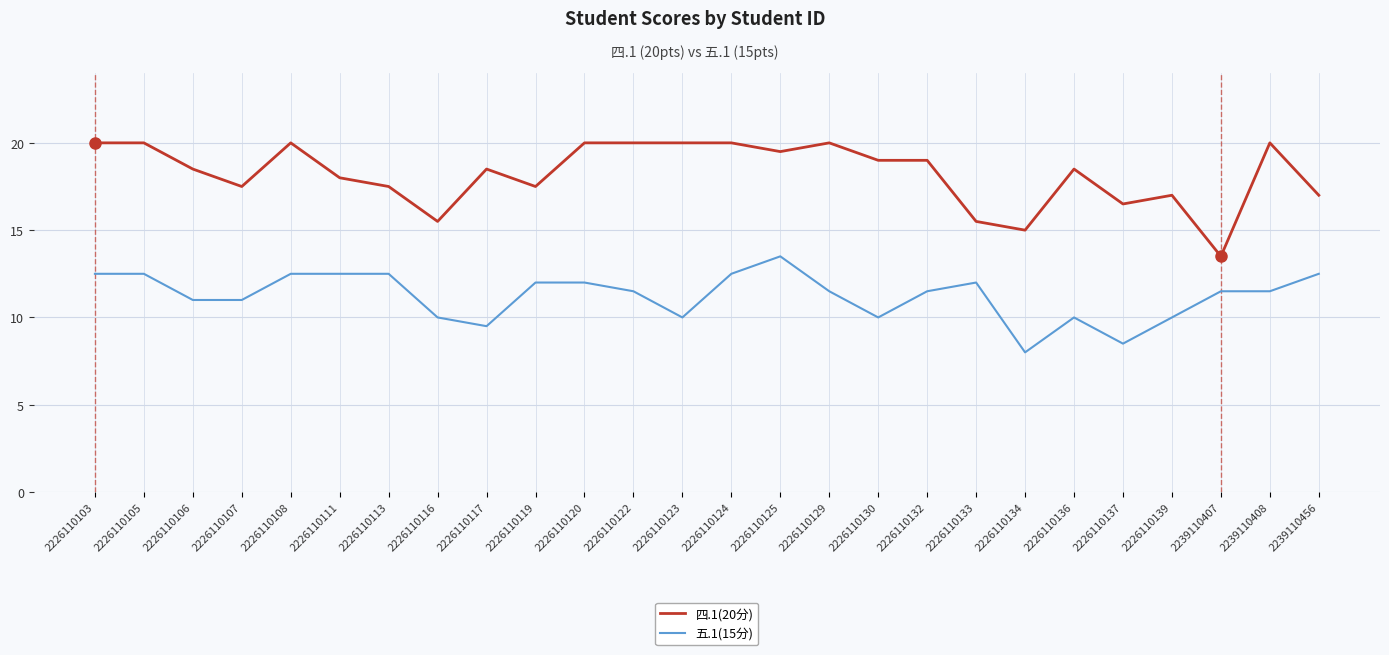

Which series has the widest spread of values?

四.1(20分)